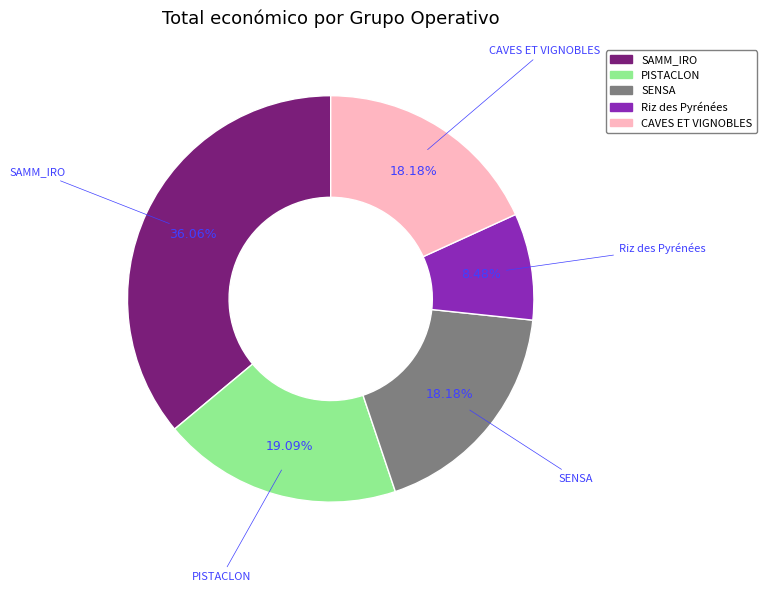

Which has a higher value, PISTACLON or SENSA?

PISTACLON